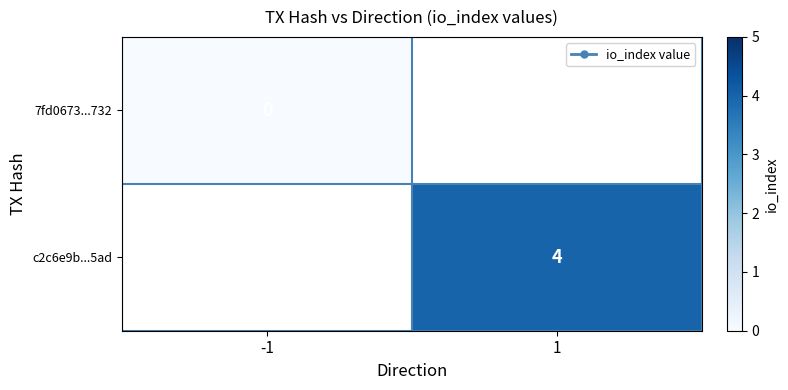

Is the value of 7fd0673...732 at -1 greater than the value of c2c6e9b...5ad at 1?

No